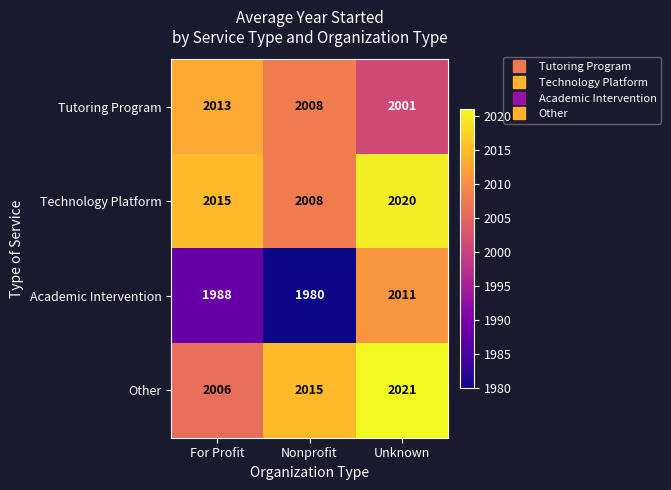

The Other series shows 2015 at Nonprofit. True or false?

True